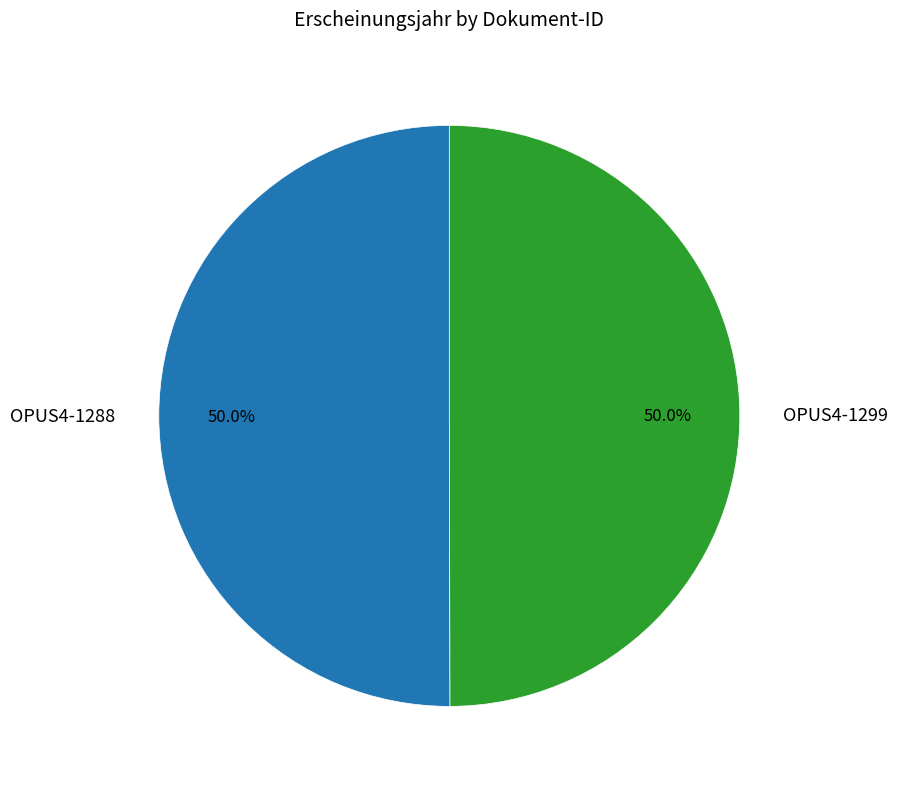

To the nearest percent, what percentage of the pie is OPUS4-1288?

50%